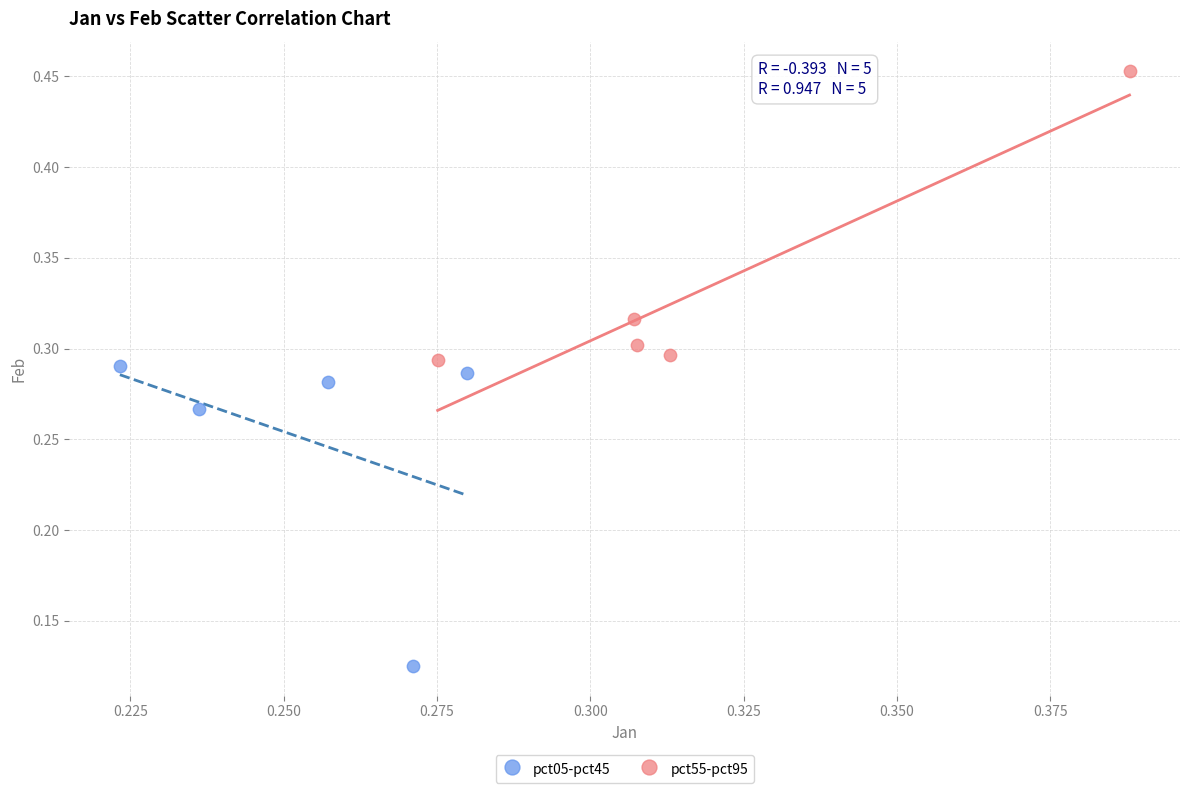

What are all the series names shown in the legend?

pct05-pct45, pct55-pct95